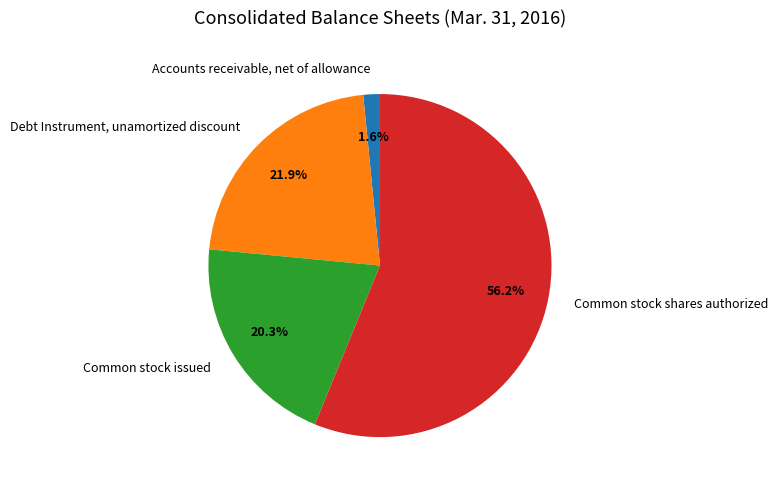

Is the sum of Debt Instrument, unamortized discount and Common stock shares authorized greater than half?

Yes